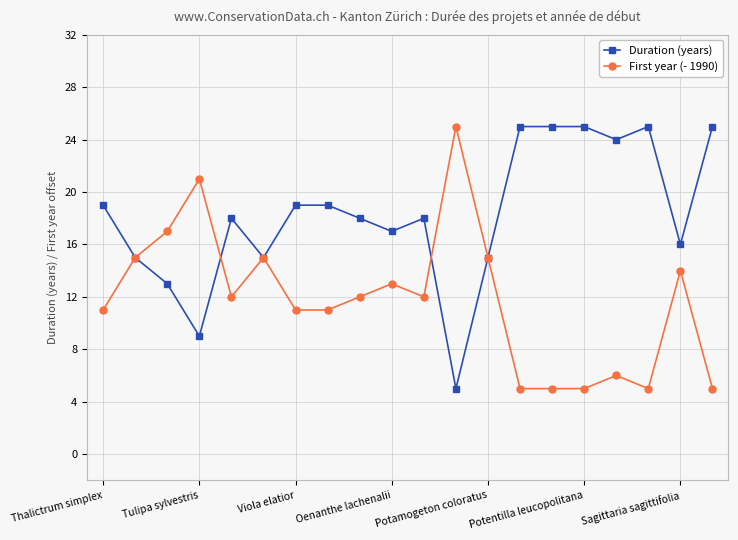

What is the maximum value shown in the chart?

25